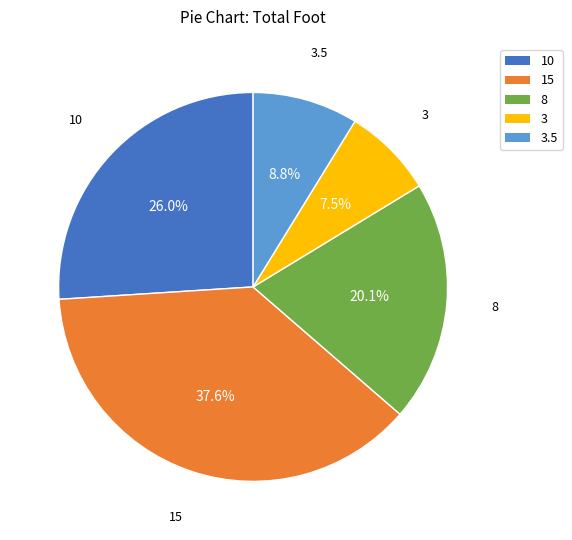

Does any single category account for the majority?

No